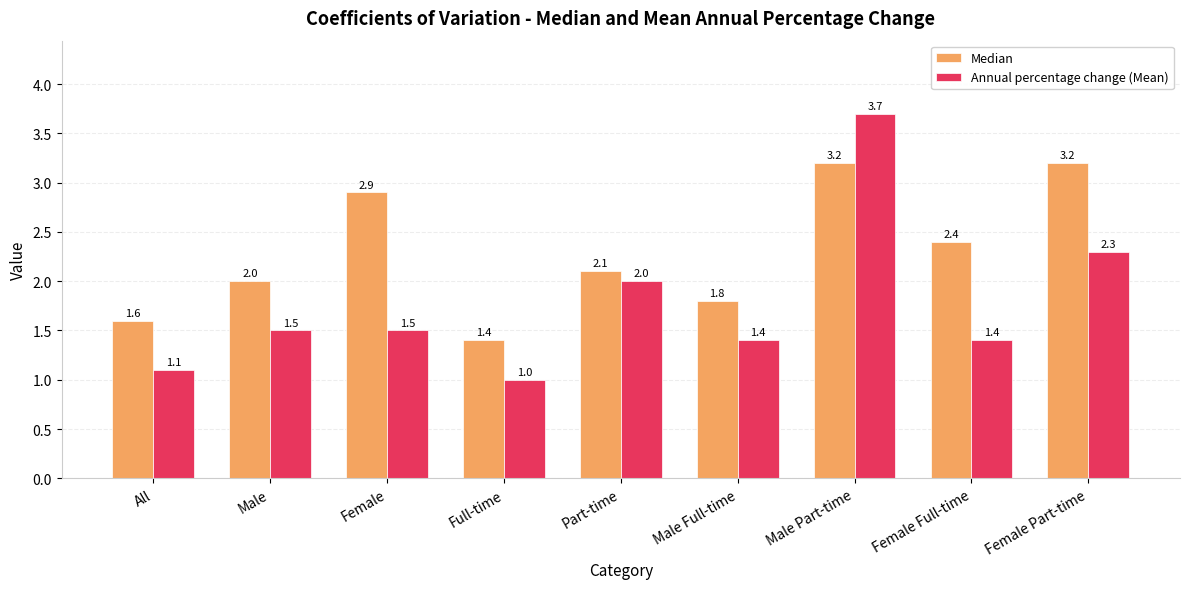

At which category is the sum across all series the highest?

Male Part-time